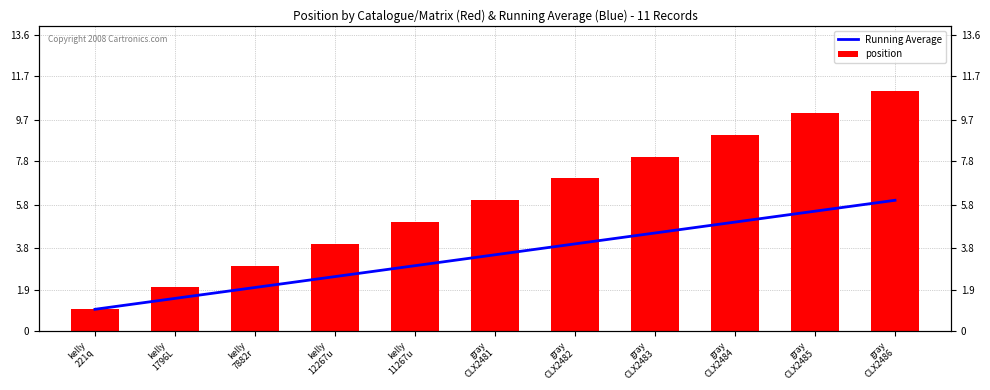

Is the value of position at gray
CLX2486 greater than the value of Running Average at gray
CLX2482?

Yes